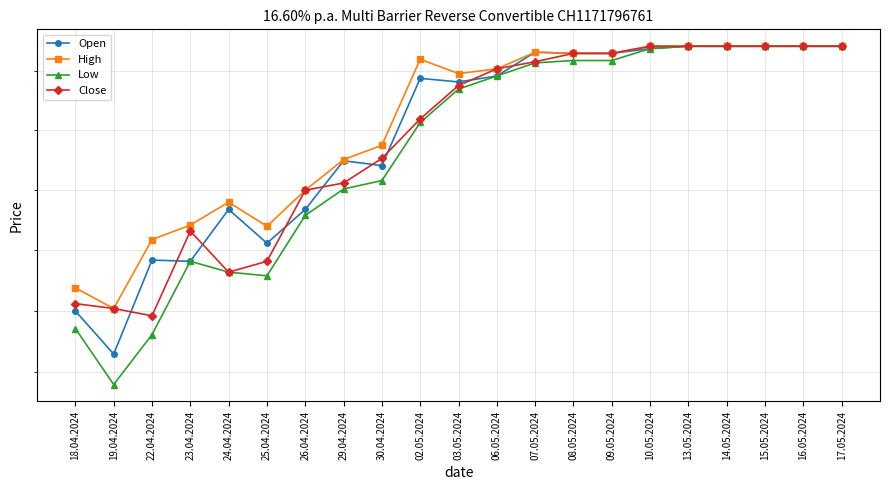

What is the difference between the Open values at 03.05.2024 and 02.05.2024?

30